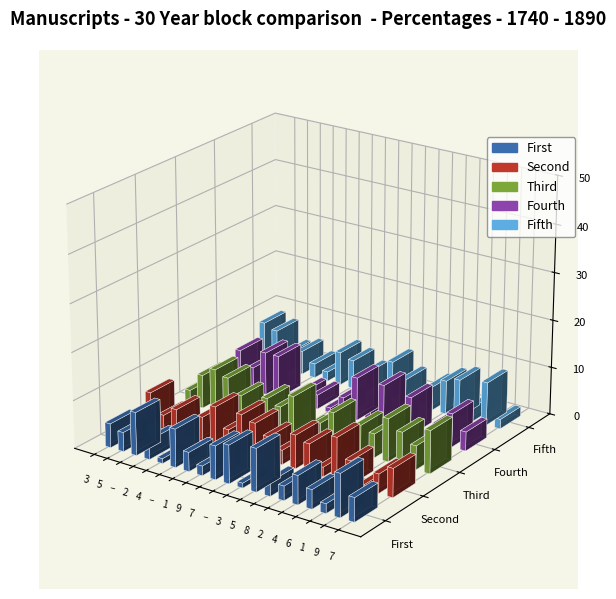

Does the chart contain any negative values?

No